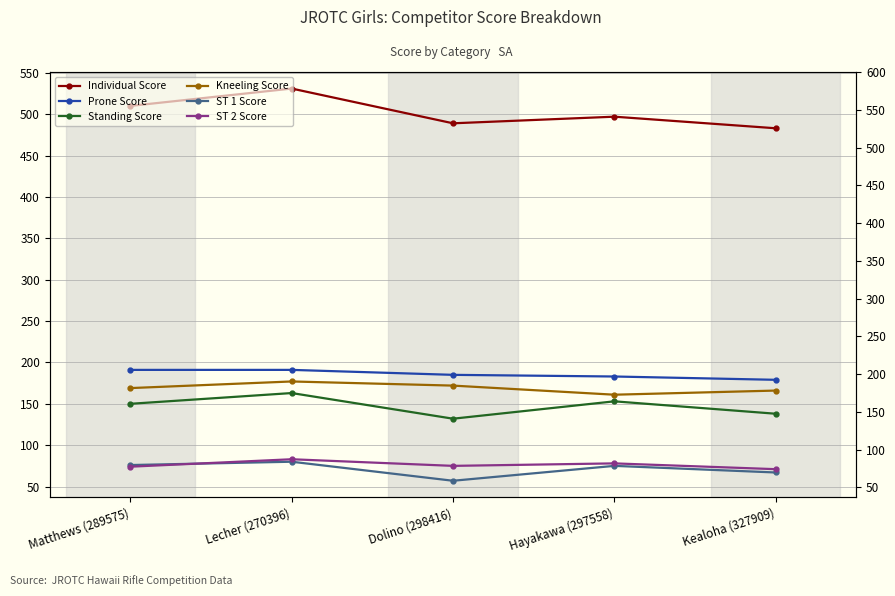

Rank the series by their maximum value, from lowest to highest.

ST 1 Score, ST 2 Score, Standing Score, Kneeling Score, Prone Score, Individual Score